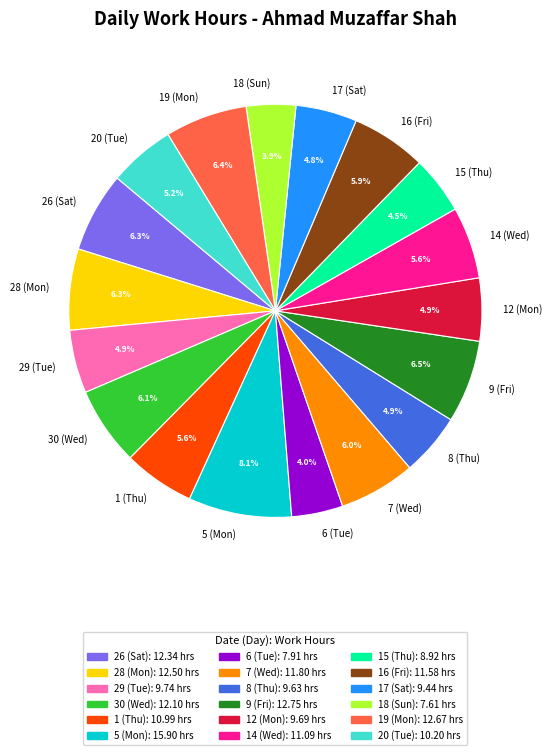

To the nearest percent, what percentage of the pie is 20 (Tue)?

5%